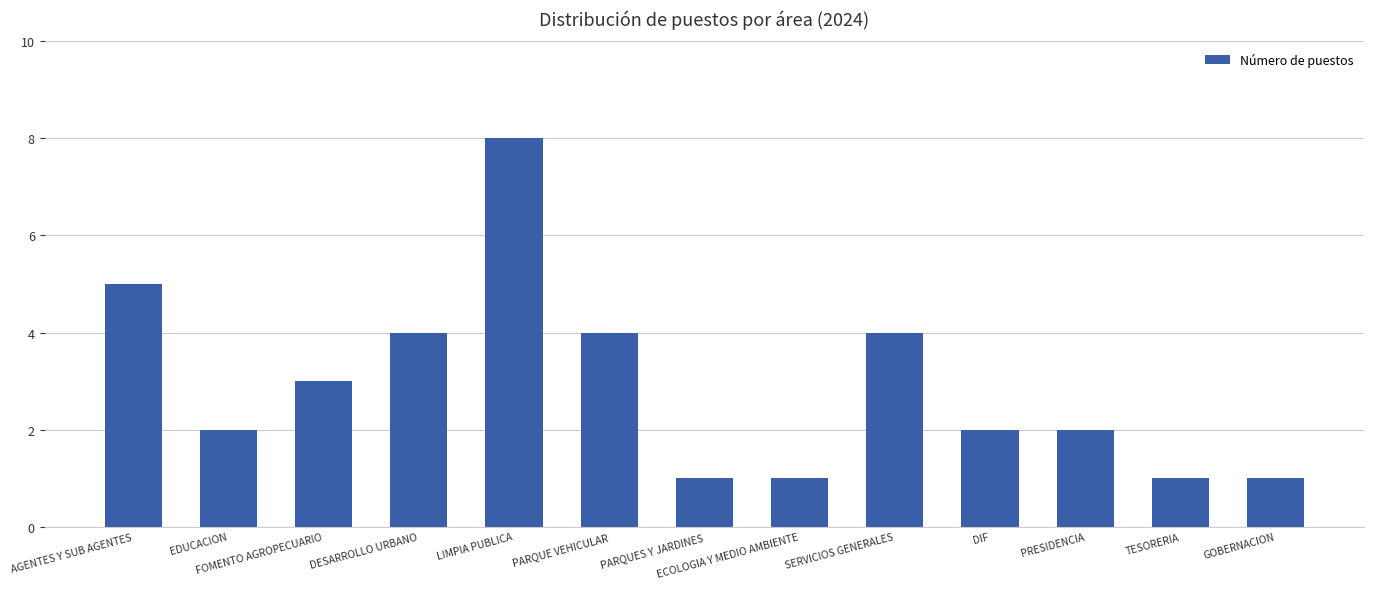

How many values are between 1 and 4?

11